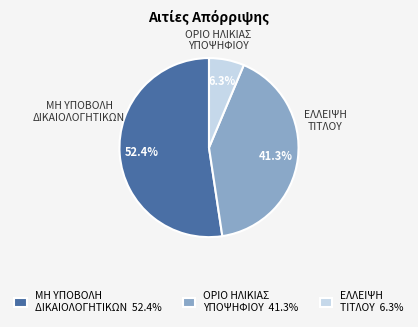

What is the smallest slice in the pie chart?

ΕΛΛΕΙΨΗ ΤΙΤΛΟΥ